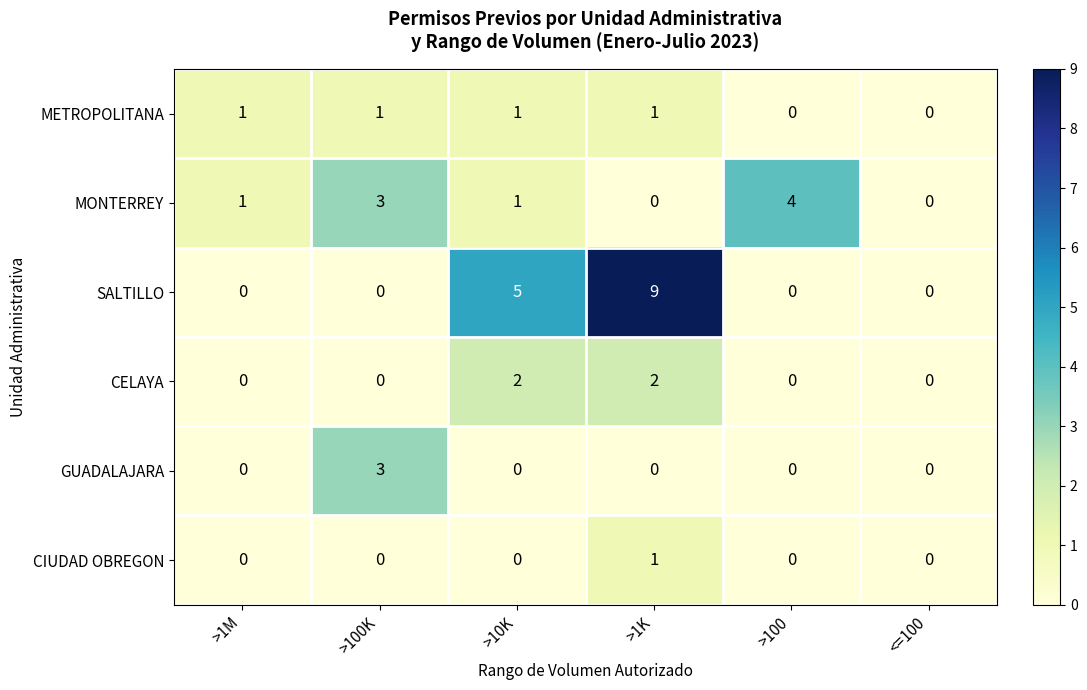

True or false: MONTERREY has a value of 1 at >1M.

True